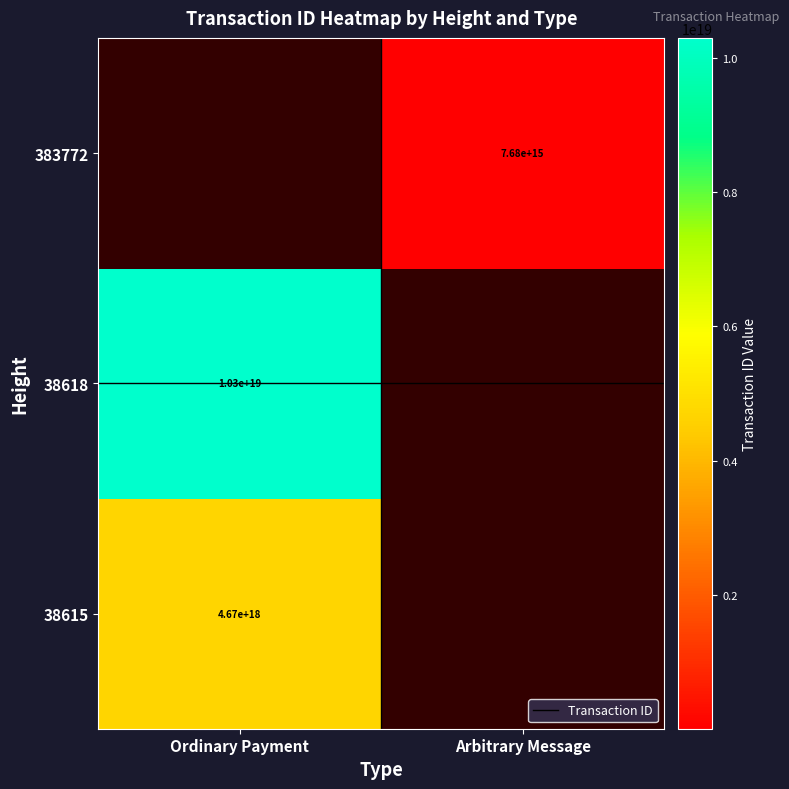

Is it true that 383772 equals 4944142005323580.0 at Arbitrary Message?

False